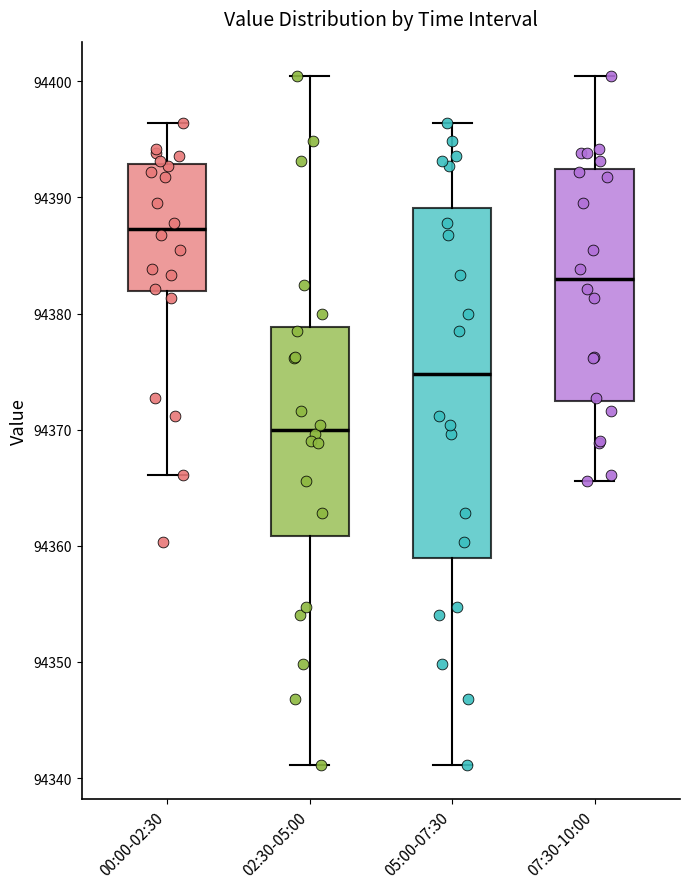

Reading left to right, read every box against the y-axis: the position of its median line, the range the box covers, and the ends of its whiskers. The values are not printed on the chart, so give them approximately, as read against the axis.

00:00-02:30: median 94387, box 94382 to 94393, whiskers 94366 to 94396
02:30-05:00: median 94370, box 94361 to 94379, whiskers 94341 to 94400
05:00-07:30: median 94375, box 94359 to 94389, whiskers 94341 to 94396
07:30-10:00: median 94383, box 94372 to 94392, whiskers 94366 to 94400